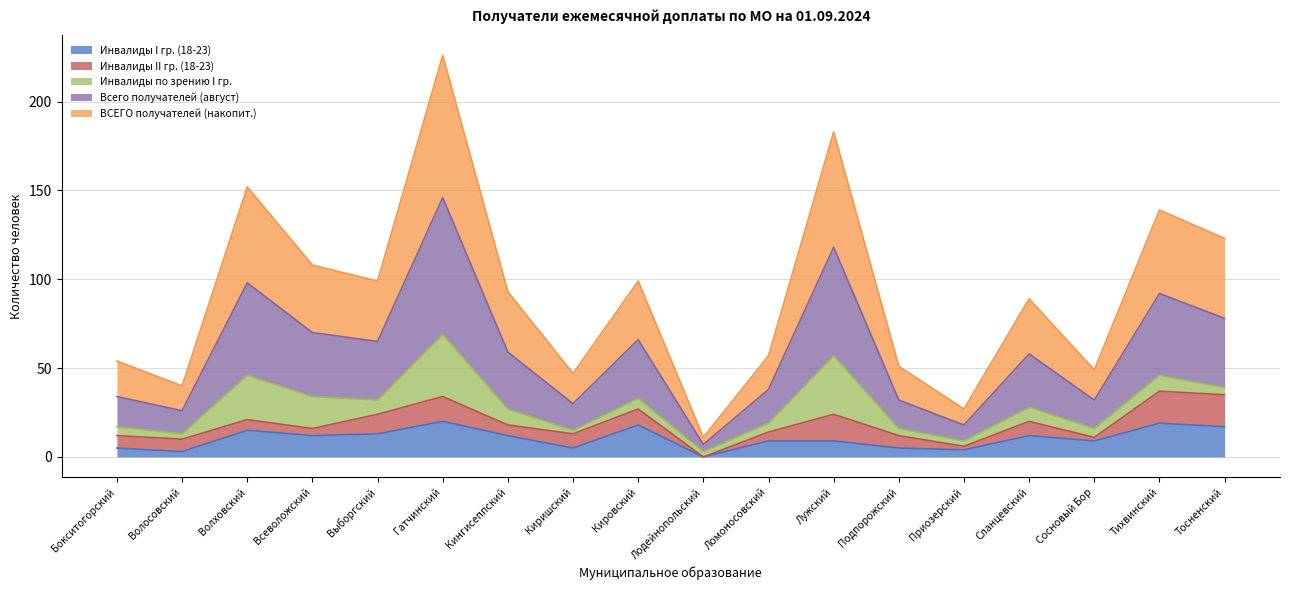

What is the label of the 16th point from the right?

Волховский